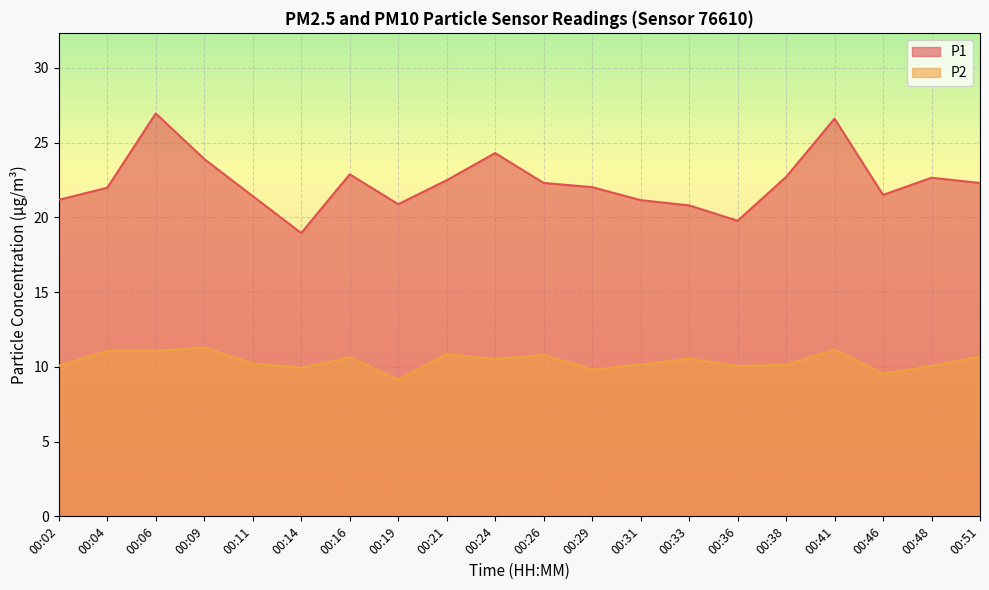

What is the smallest value displayed?

9.2